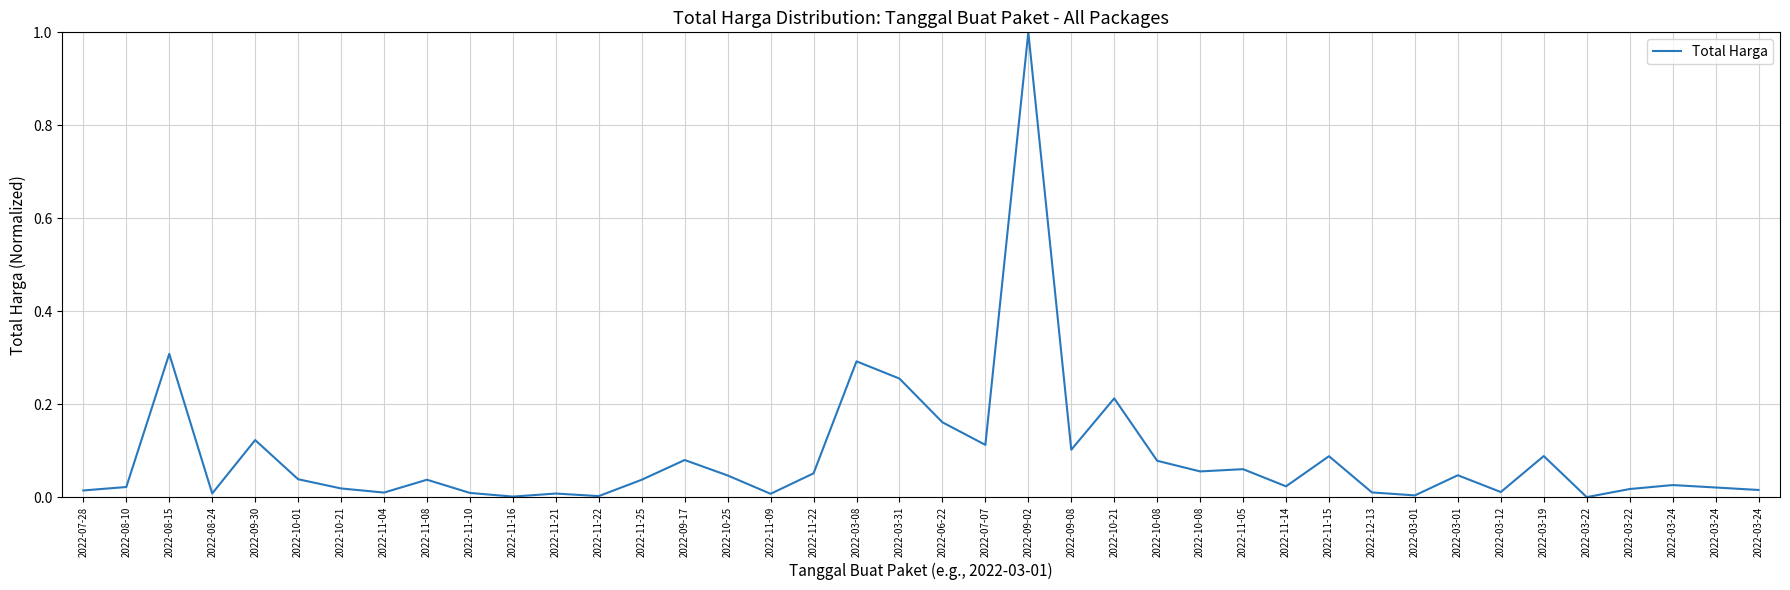

What is the sum of all values?

3.5